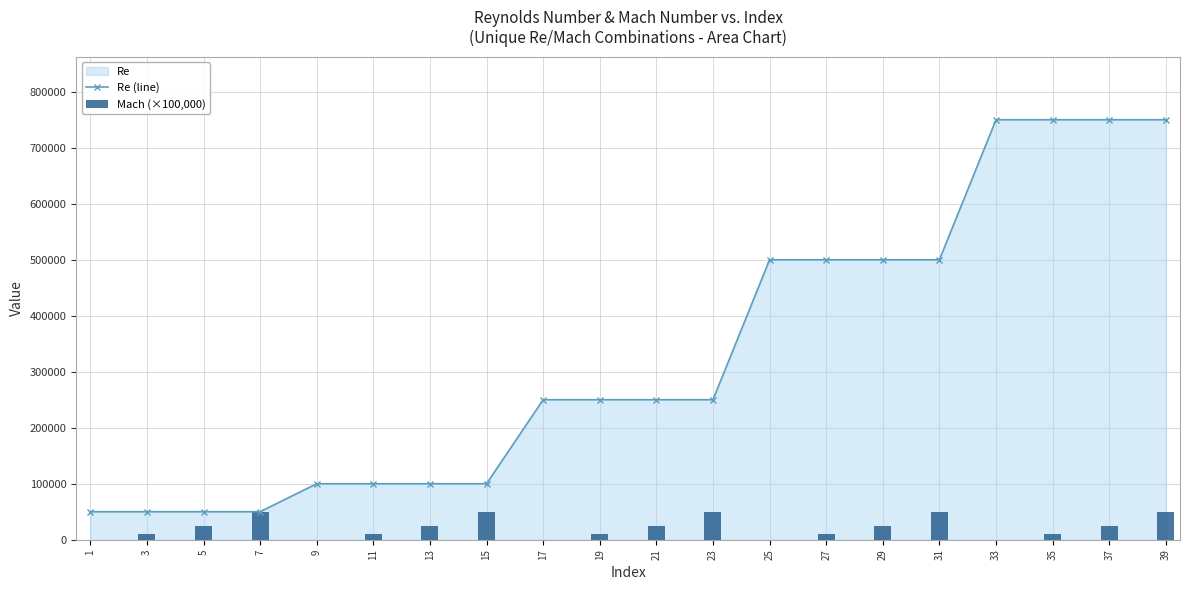

At which category is the sum across all series the highest?

39